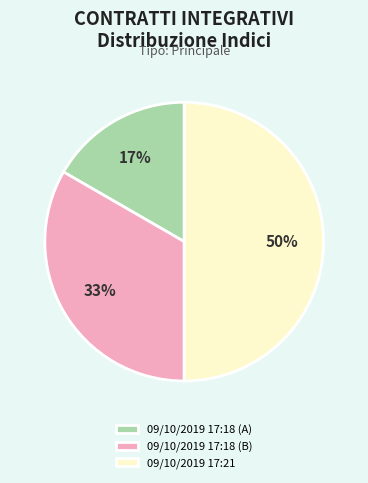

What percentage is the 09/10/2019 17:18 (B) slice, to the nearest percent?

33%